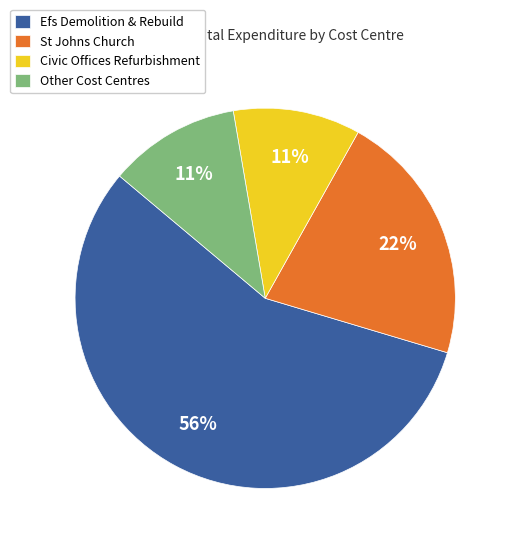

Is it true that Efs Demolition & Rebuild is 56% of the pie?

True